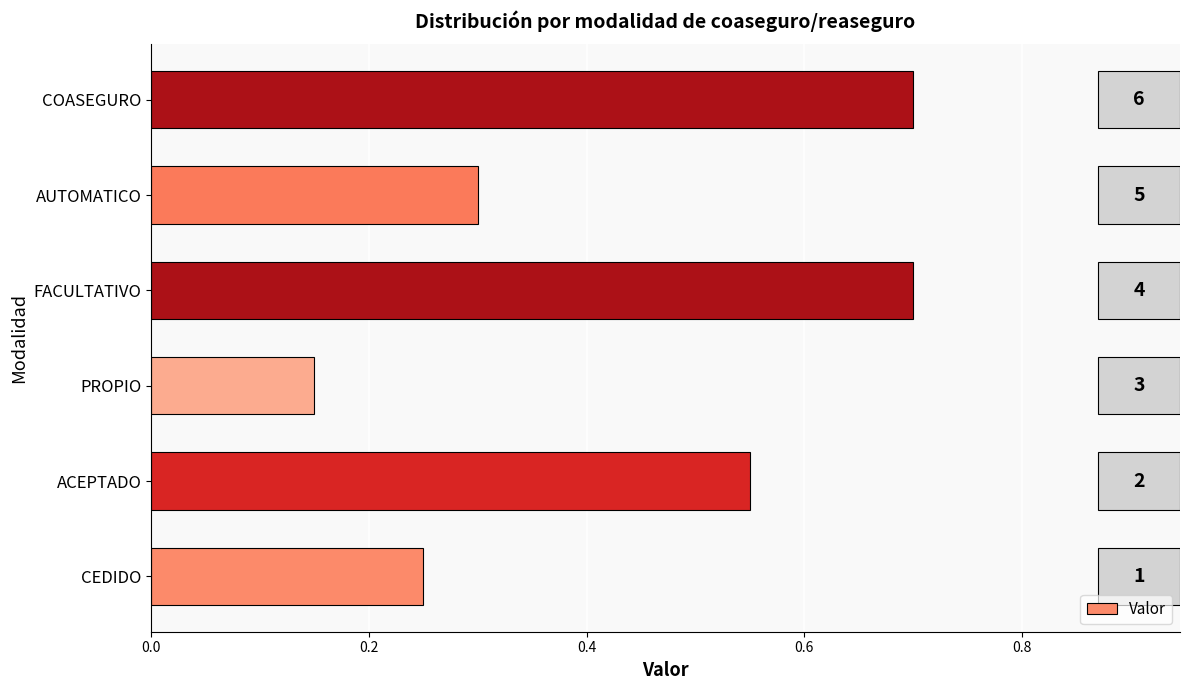

Does the chart contain any negative values?

No